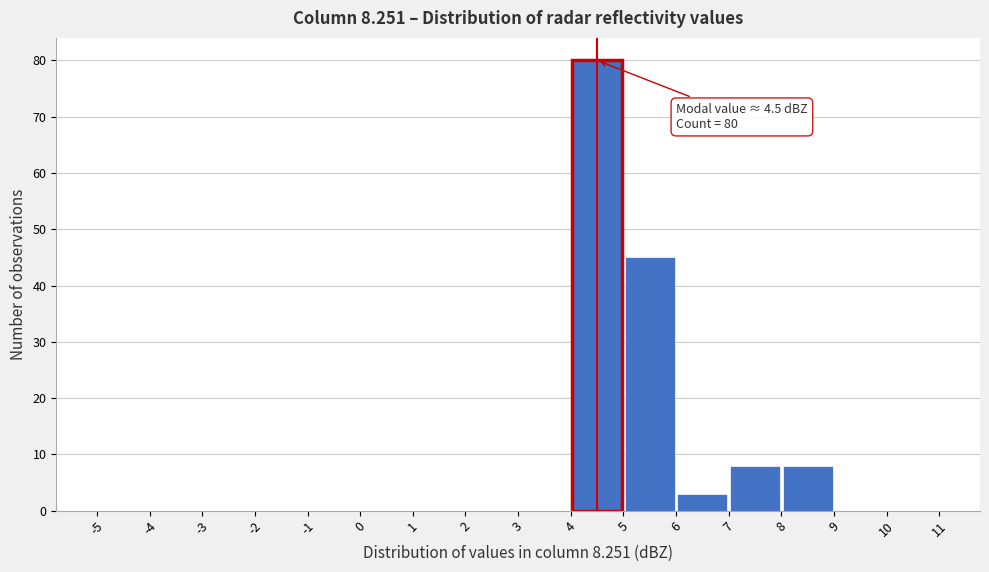

Over which range of the x-axis is the bar tallest?

4 to 5